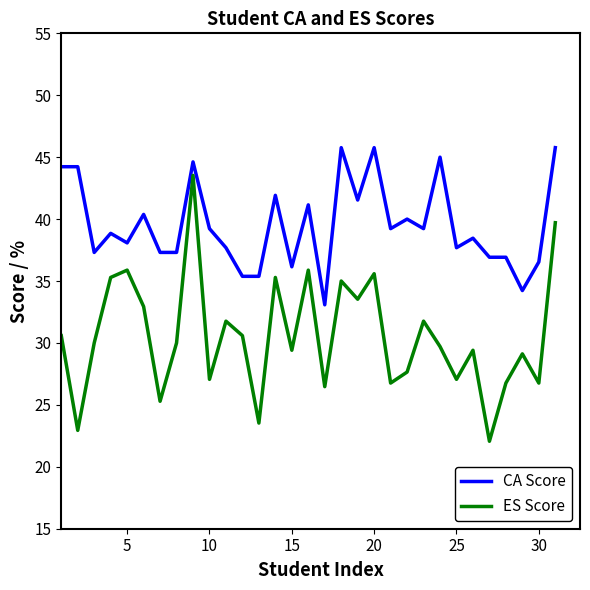

In ES Score, how many points are lower than both neighbors (excluding endpoints)?

11